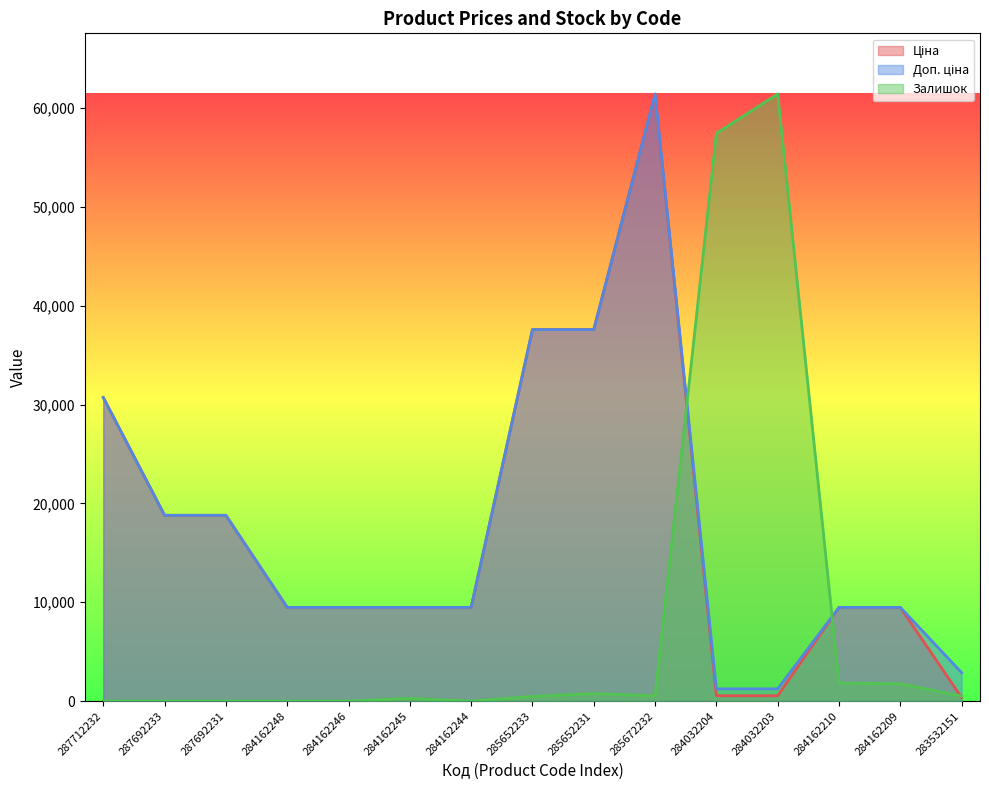

At 284032204, list the series in order from smallest to largest.

Ціна, Доп. ціна, Залишок